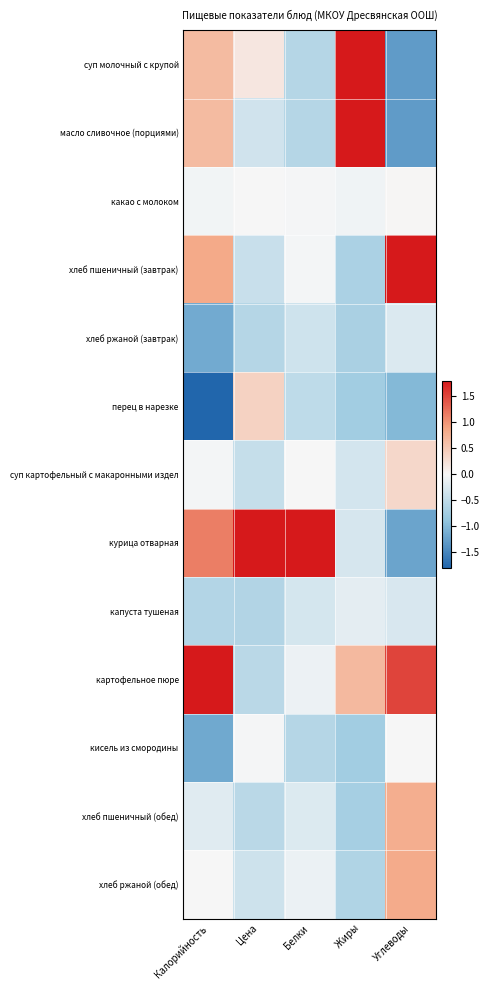

Reading right to left, extract all data points from this chart.

суп молочный с крупой: Углеводы=-1.3	Жиры=2.2	Белки=-0.6	Цена=0.2	Калорийность=0.7
масло сливочное (порциями): Углеводы=-1.3	Жиры=2.2	Белки=-0.6	Цена=-0.3	Калорийность=0.7
какао с молоком: Углеводы=0.0	Жиры=-0.1	Белки=-0.0	Цена=0.0	Калорийность=-0.1
хлеб пшеничный (завтрак): Углеводы=1.8	Жиры=-0.7	Белки=-0.0	Цена=-0.4	Калорийность=0.8
хлеб ржаной (завтрак): Углеводы=-0.2	Жиры=-0.7	Белки=-0.4	Цена=-0.6	Калорийность=-1.1
перец в нарезке: Углеводы=-1.0	Жиры=-0.7	Белки=-0.5	Цена=0.4	Калорийность=-1.9
суп картофельный с макаронными издел: Углеводы=0.3	Жиры=-0.3	Белки=-0.0	Цена=-0.4	Калорийность=-0.0
курица отварная: Углеводы=-1.2	Жиры=-0.3	Белки=3.4	Цена=3.3	Калорийность=1.2
капуста тушеная: Углеводы=-0.3	Жиры=-0.2	Белки=-0.3	Цена=-0.6	Калорийность=-0.6
картофельное пюре: Углеводы=1.5	Жиры=0.7	Белки=-0.1	Цена=-0.5	Калорийность=1.8
кисель из смородины: Углеводы=-0.0	Жиры=-0.7	Белки=-0.6	Цена=-0.0	Калорийность=-1.2
хлеб пшеничный (обед): Углеводы=0.8	Жиры=-0.7	Белки=-0.2	Цена=-0.5	Калорийность=-0.2
хлеб ржаной (обед): Углеводы=0.8	Жиры=-0.6	Белки=-0.1	Цена=-0.4	Калорийность=-0.0